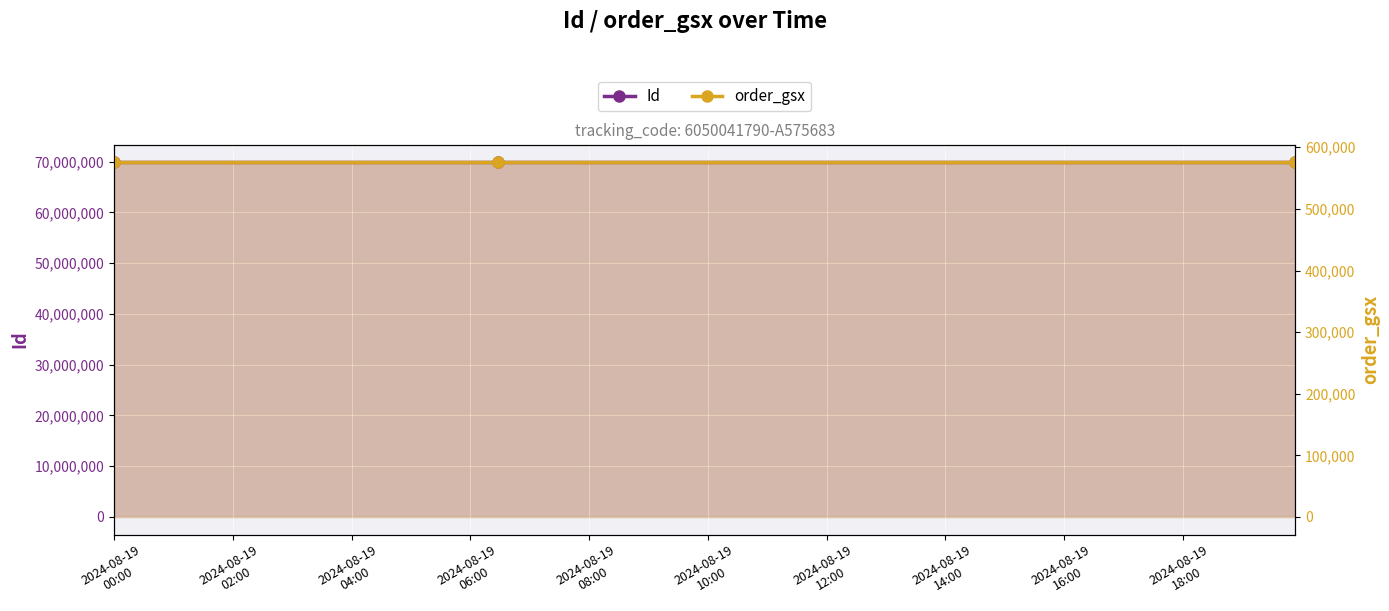

Rank the series at 2024-08-19
00:00 from lowest to highest value.

order_gsx, Id